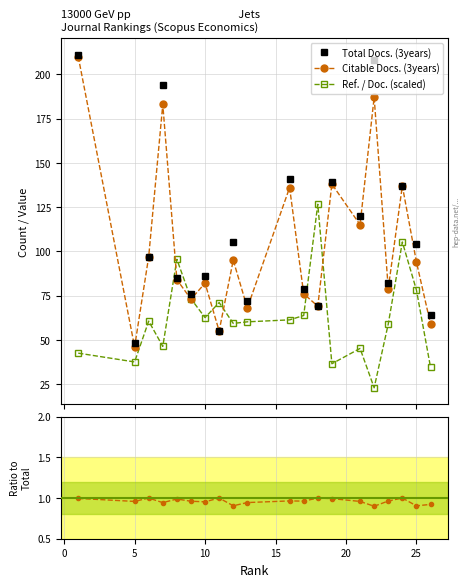

What is the minimum value for Citable Docs. (3years)?

46.0